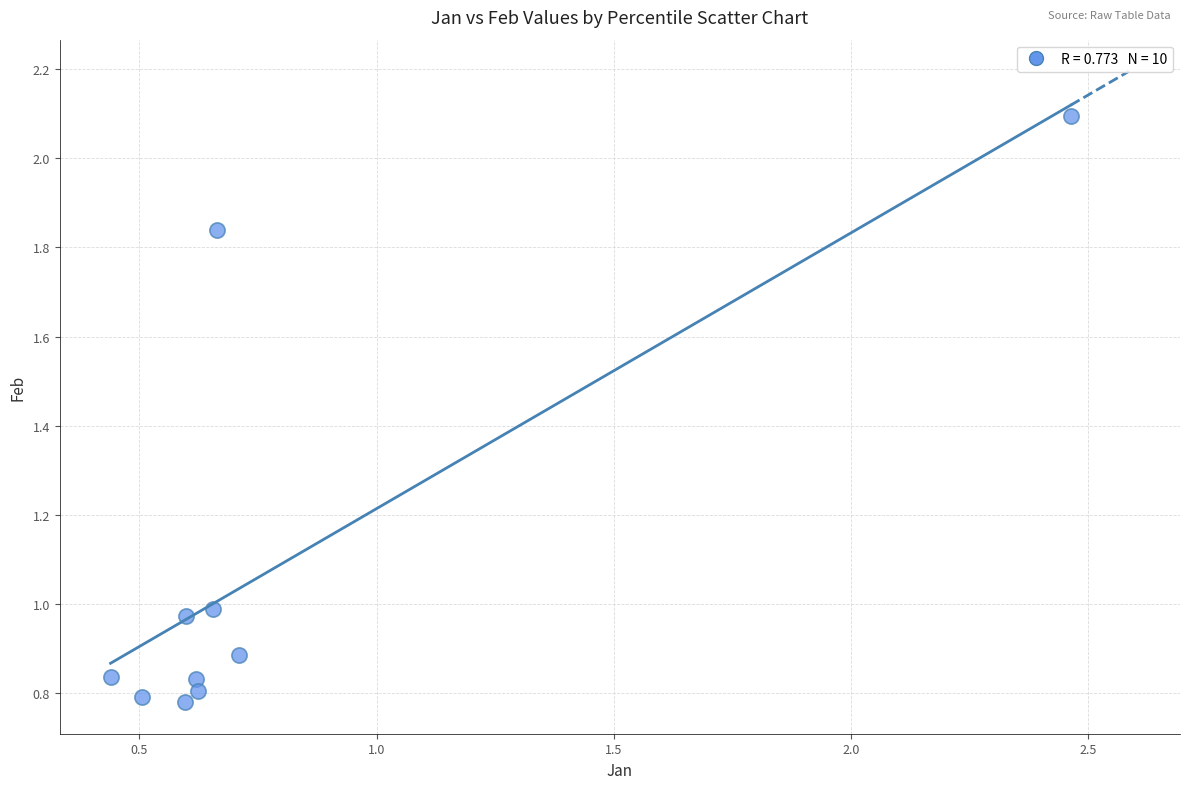

What is the range of X values (max minus min)?

2.0